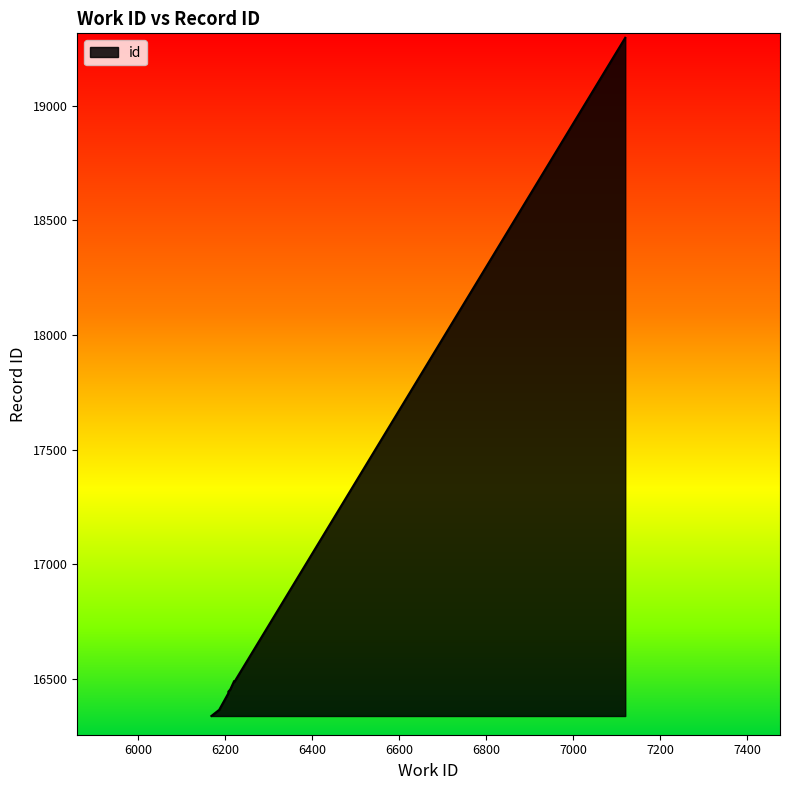

The value at 7120 is 19297. True or false?

True